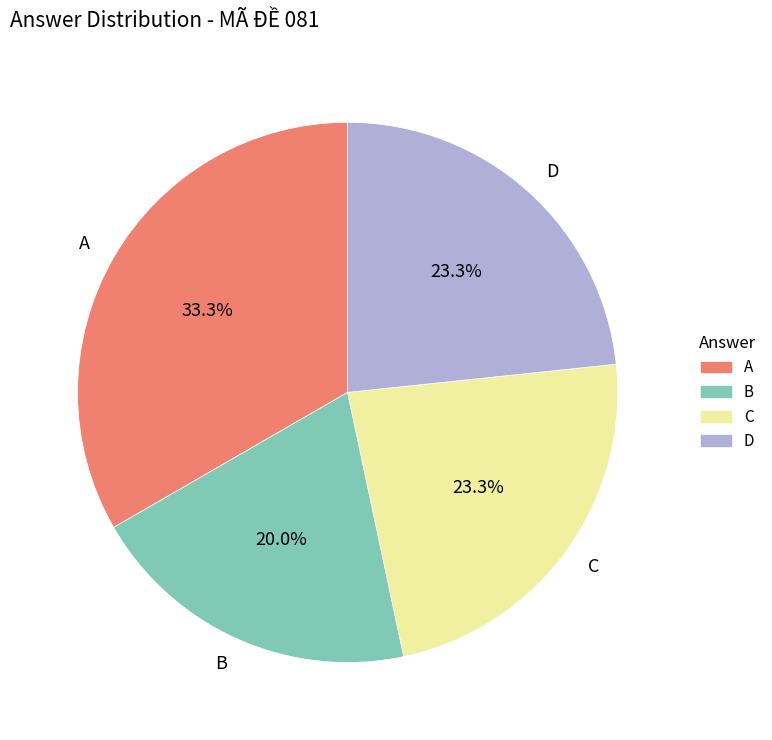

The A slice represents 43% of the pie. True or false?

False